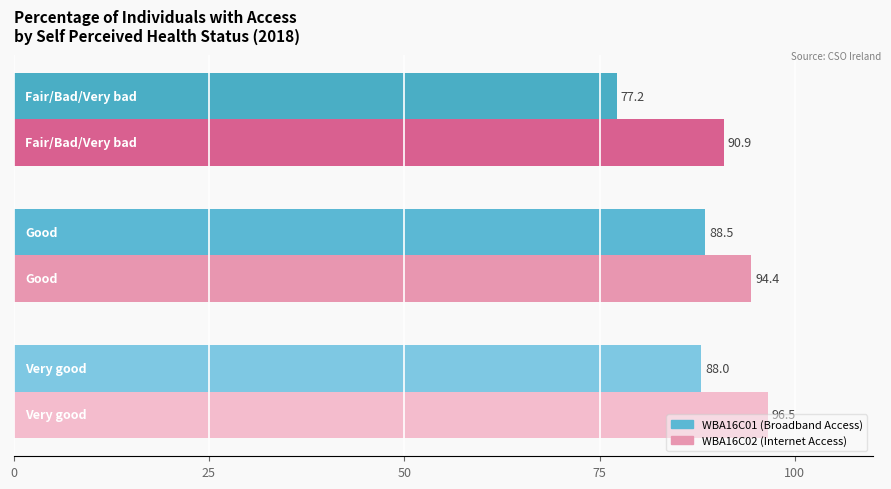

What is the lowest value of the WBA16C01 series?

77.2